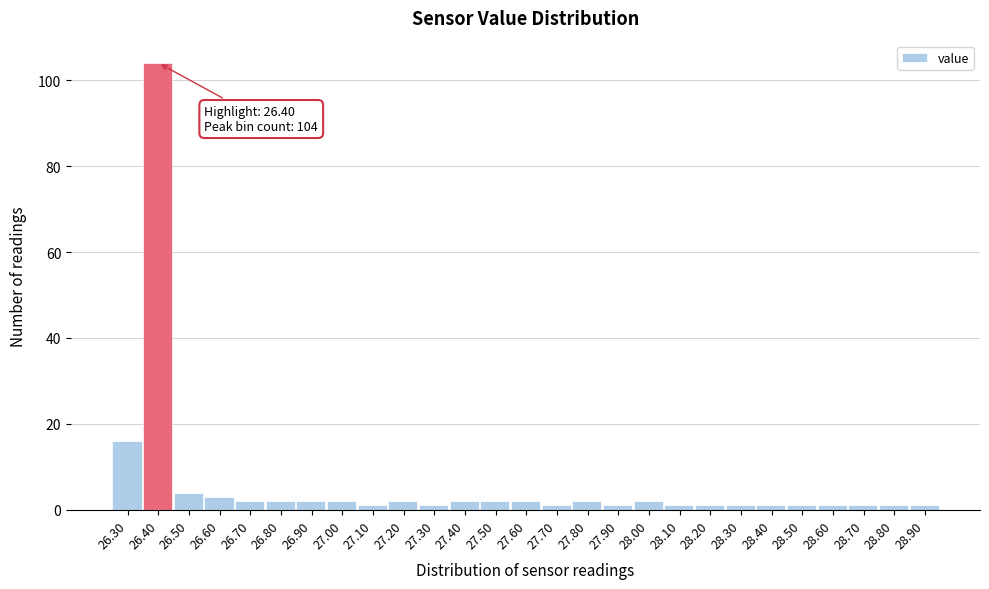

Over which range of the x-axis is the bar tallest?

26.35 to 26.45